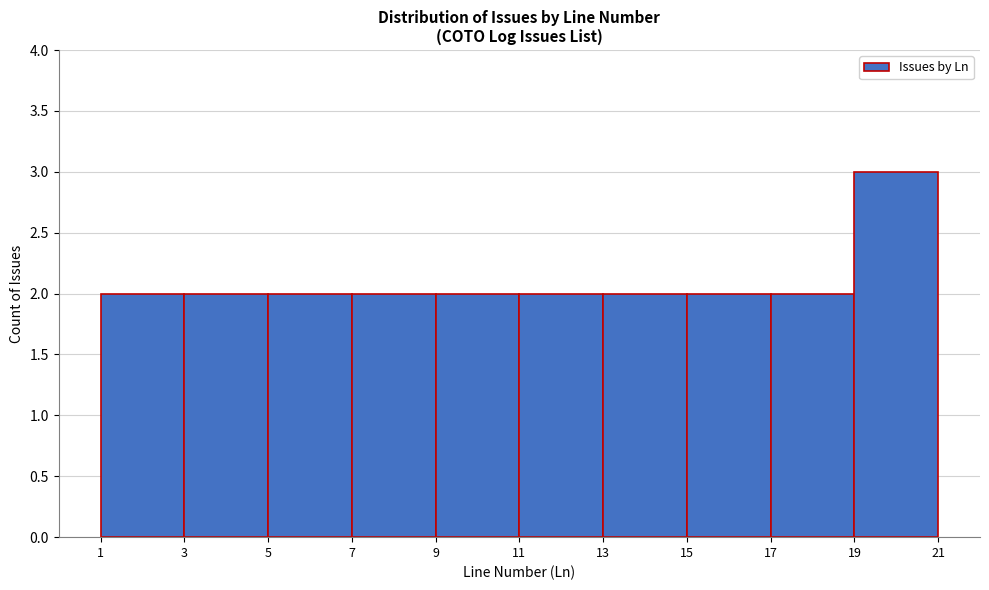

Reading left to right, transcribe this chart: for each bar, give the range it covers on the x-axis and its height. The values are not printed on the chart, so give them approximately, as read against the axis.

1 to 3: 2
3 to 5: 2
5 to 7: 2
7 to 9: 2
9 to 11: 2
11 to 13: 2
13 to 15: 2
15 to 17: 2
17 to 19: 2
19 to 21: 3